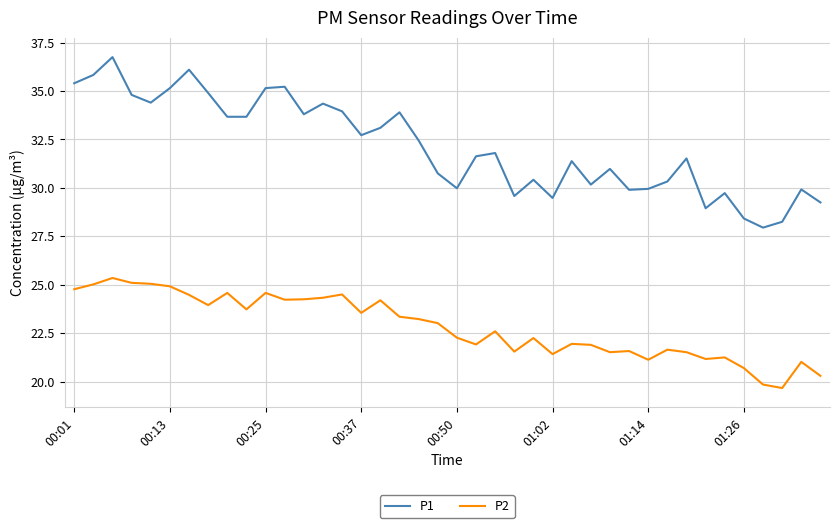

Rank the series by their average value, from highest to lowest.

P1, P2